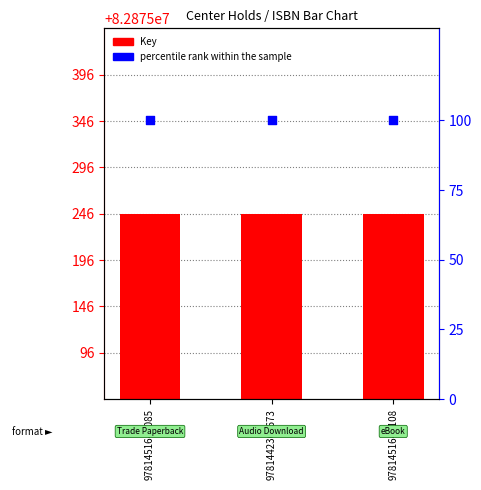

Which series has the largest total across all categories?

Key